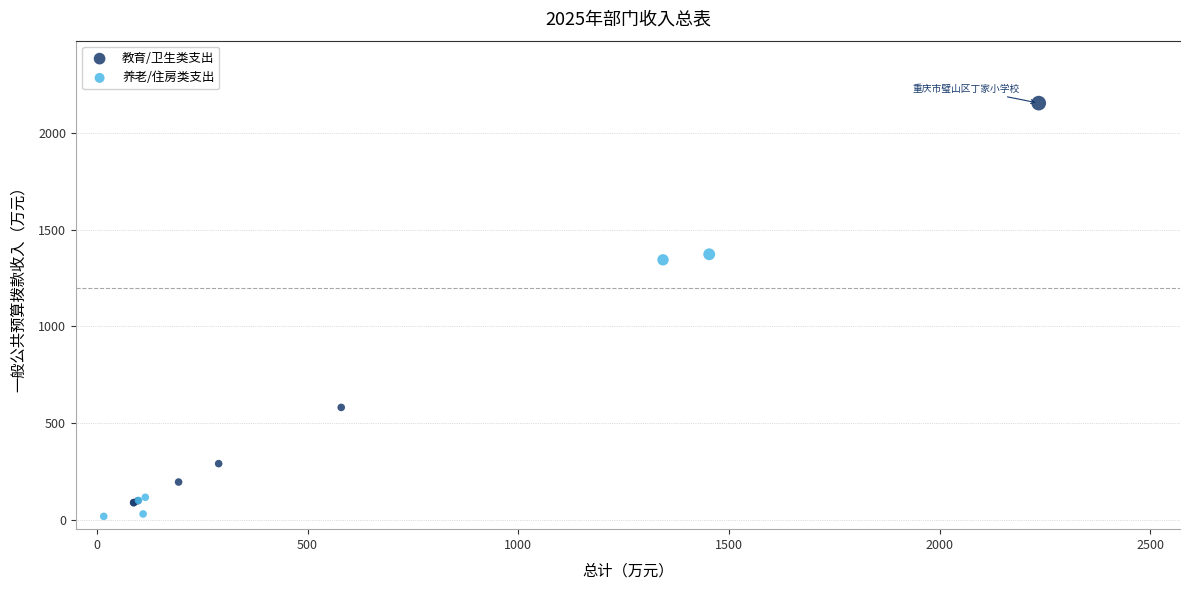

Which series has the largest Y range (max minus min)?

教育/卫生类支出